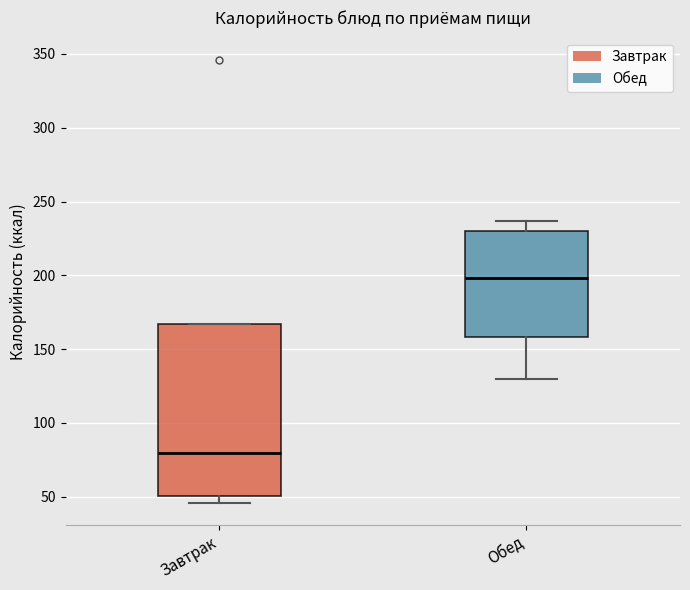

Where is the upper edge of the box for Обед on the y-axis? The values are not printed on the chart, so give them approximately, as read against the axis.

230